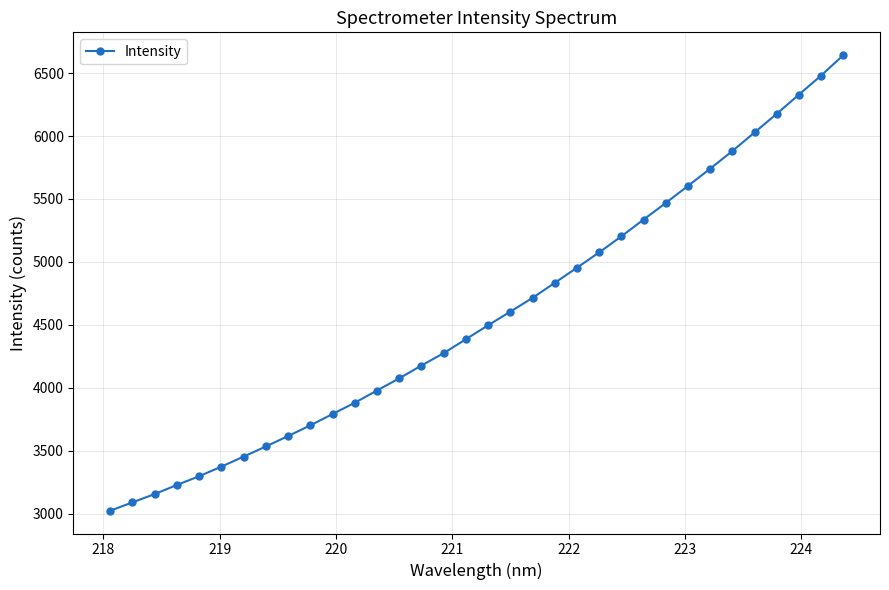

What is the value of the 33rd point from the left?

6480.6